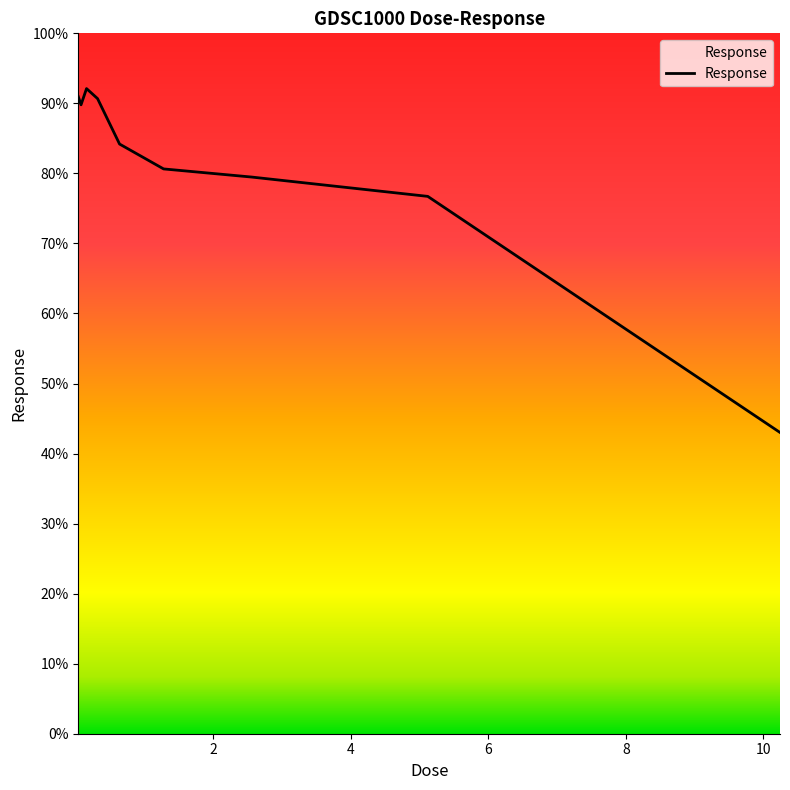

What is the maximum value shown in the chart?

92.1